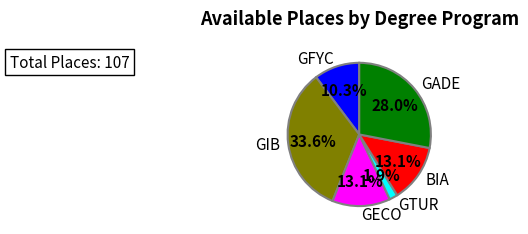

Combined, do BIA and GADE account for over 50%?

No